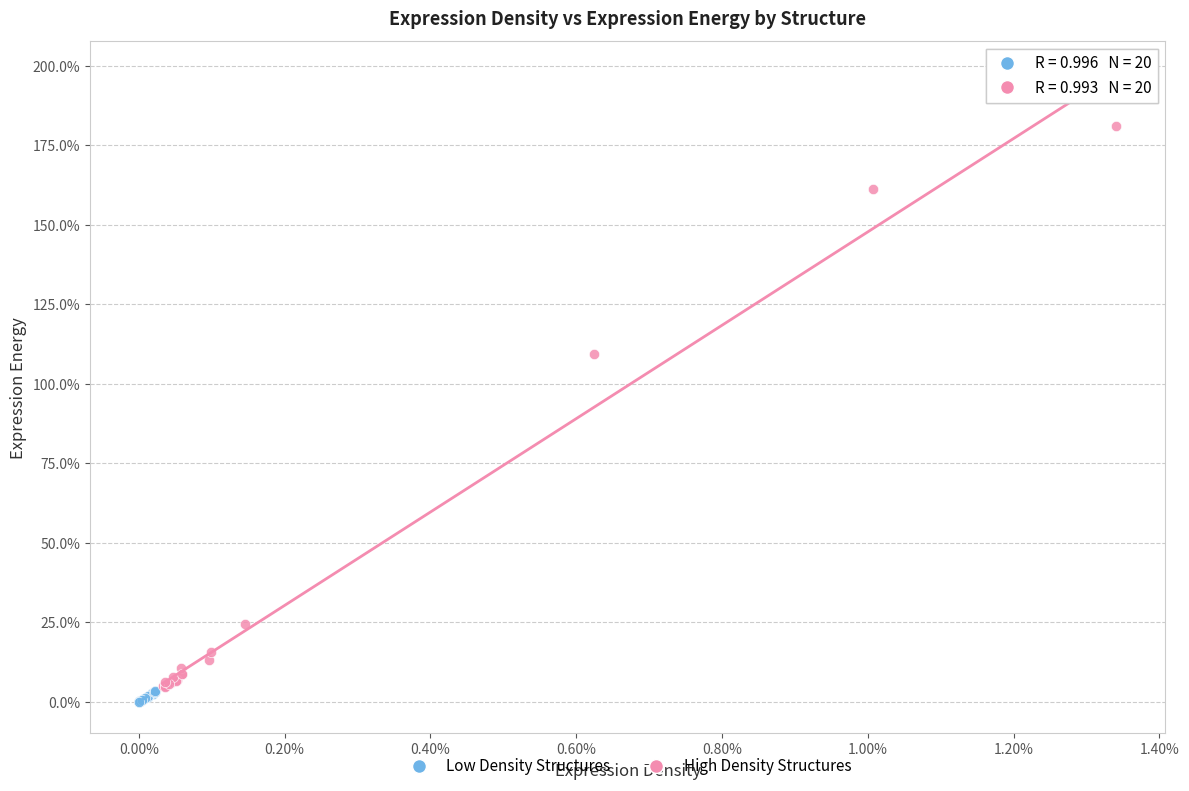

What are all the series names shown in the legend?

Low Density Structures, High Density Structures